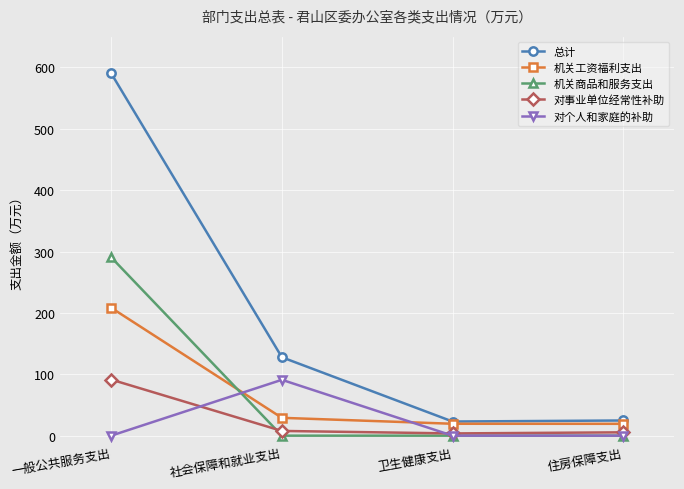

What is the average value of the 机关工资福利支出 series?

69.0